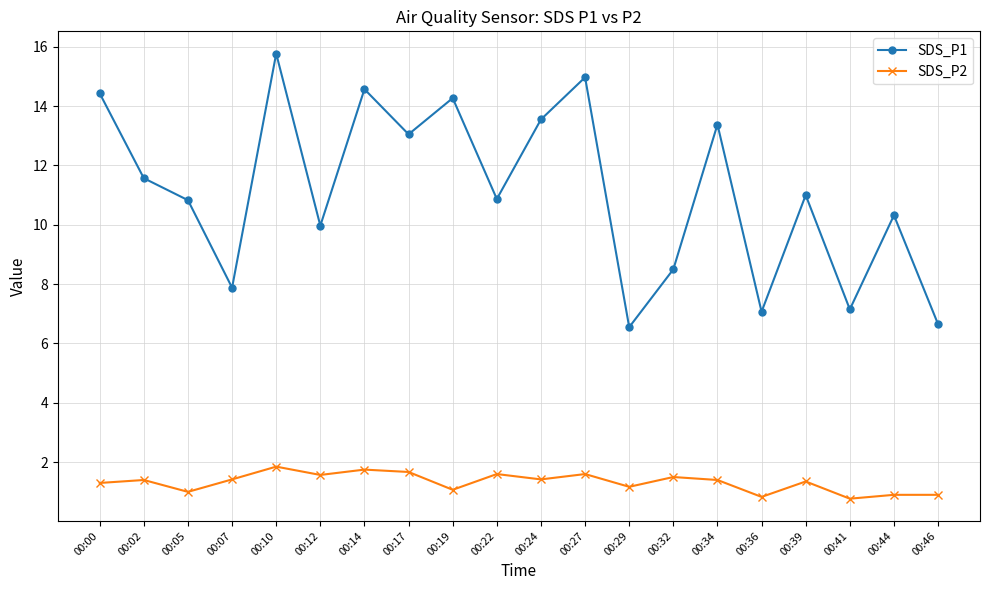

Which series has the largest range (max minus min)?

SDS_P1